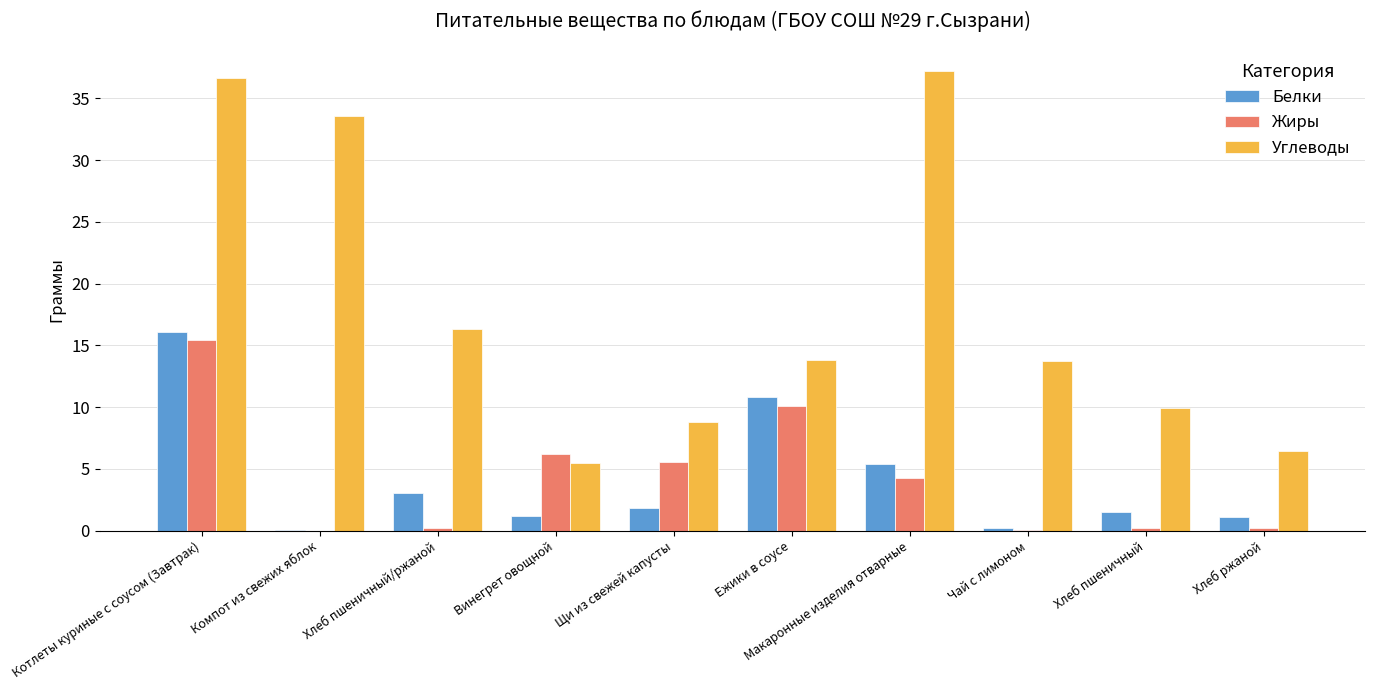

What value does the Углеводы series have at Щи из свежей капусты?

8.8